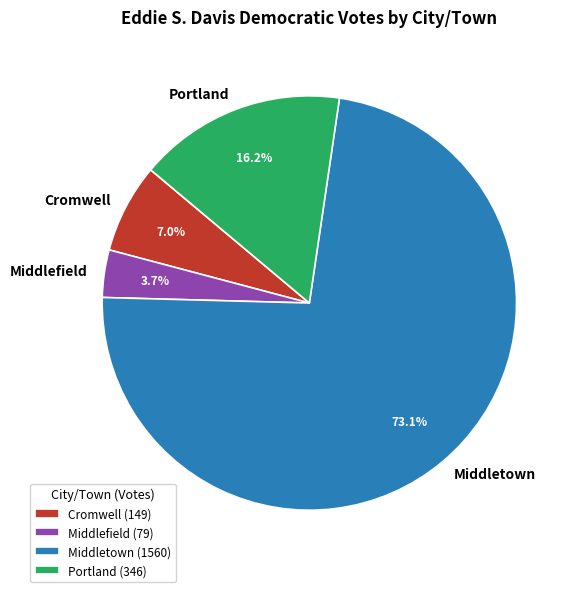

Does any single category account for the majority?

Yes